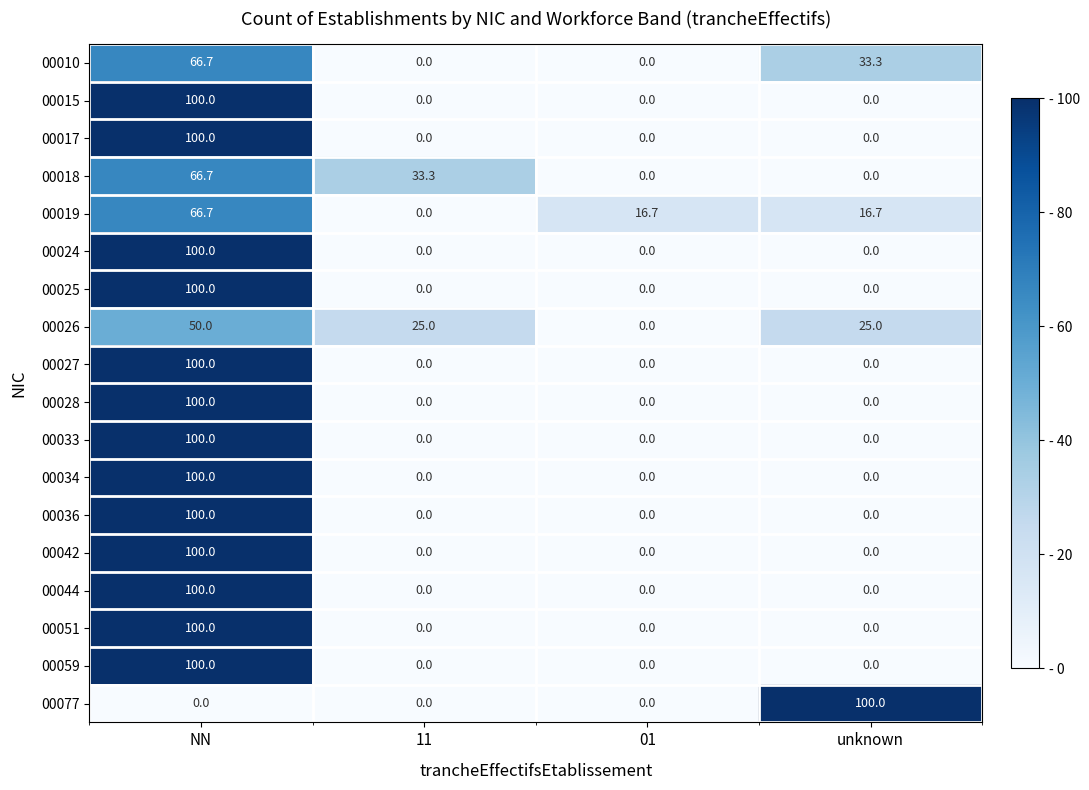

Read the 00044 value at NN.

100.0